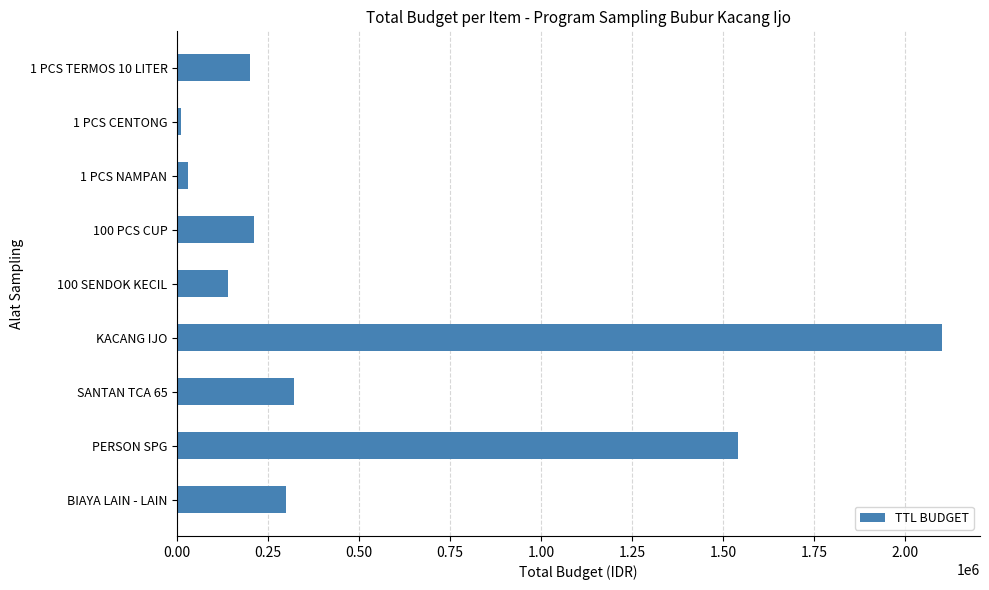

Reading top to bottom, transcribe all the data shown in this chart.

200000	10000	30000	210000	140000	2100000	322000	1540000	300000